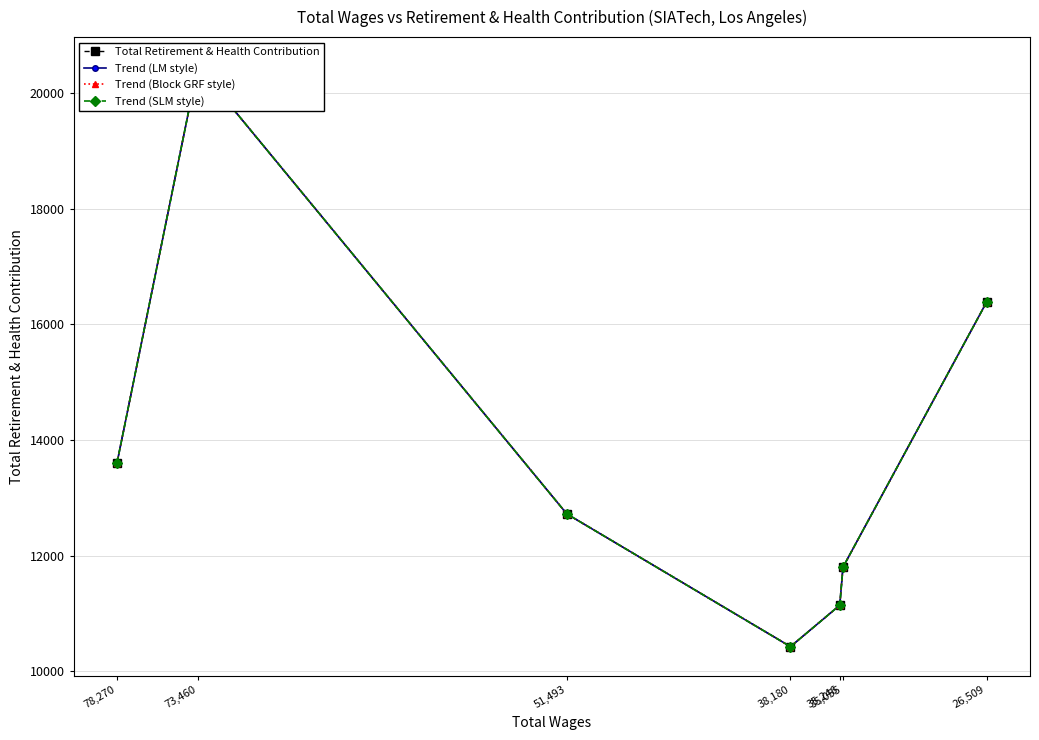

Which category has the lowest value in the Total Retirement & Health Contribution series?

38,180